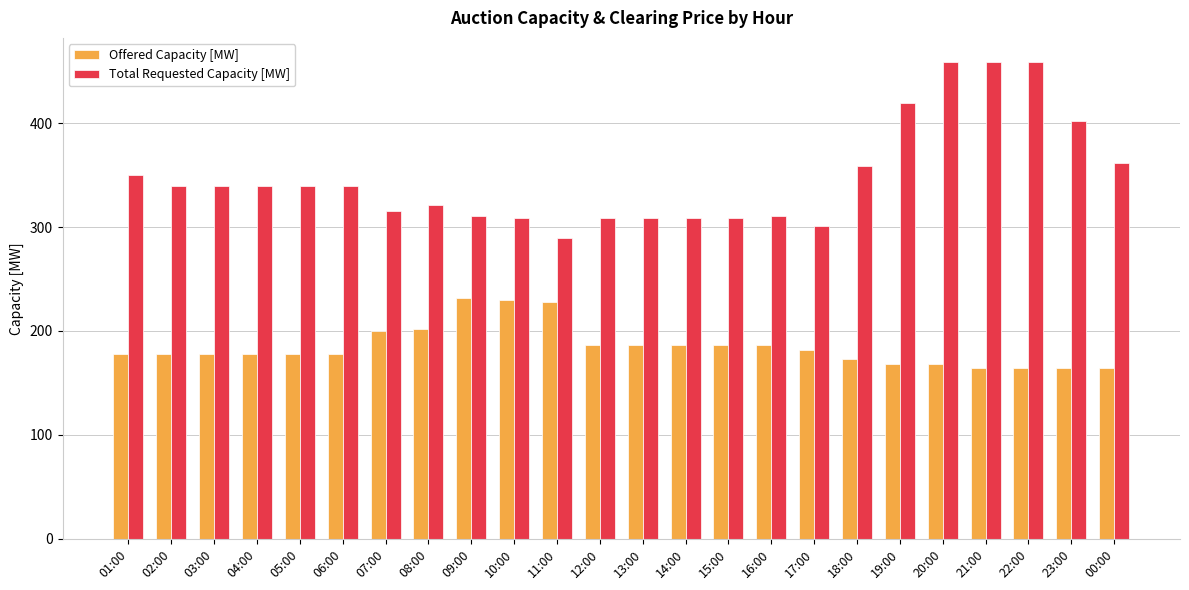

Which series changed the most between 10:00 and 16:00?

Offered Capacity [MW]